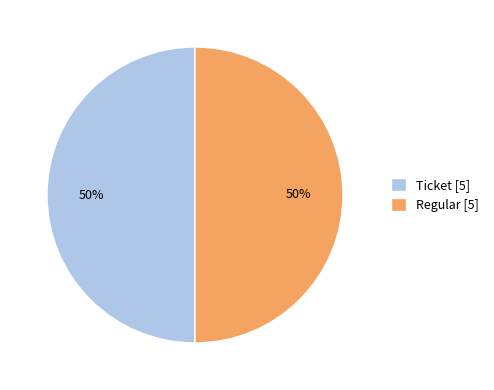

What percentage is the Ticket [5] slice, to the nearest percent?

50%